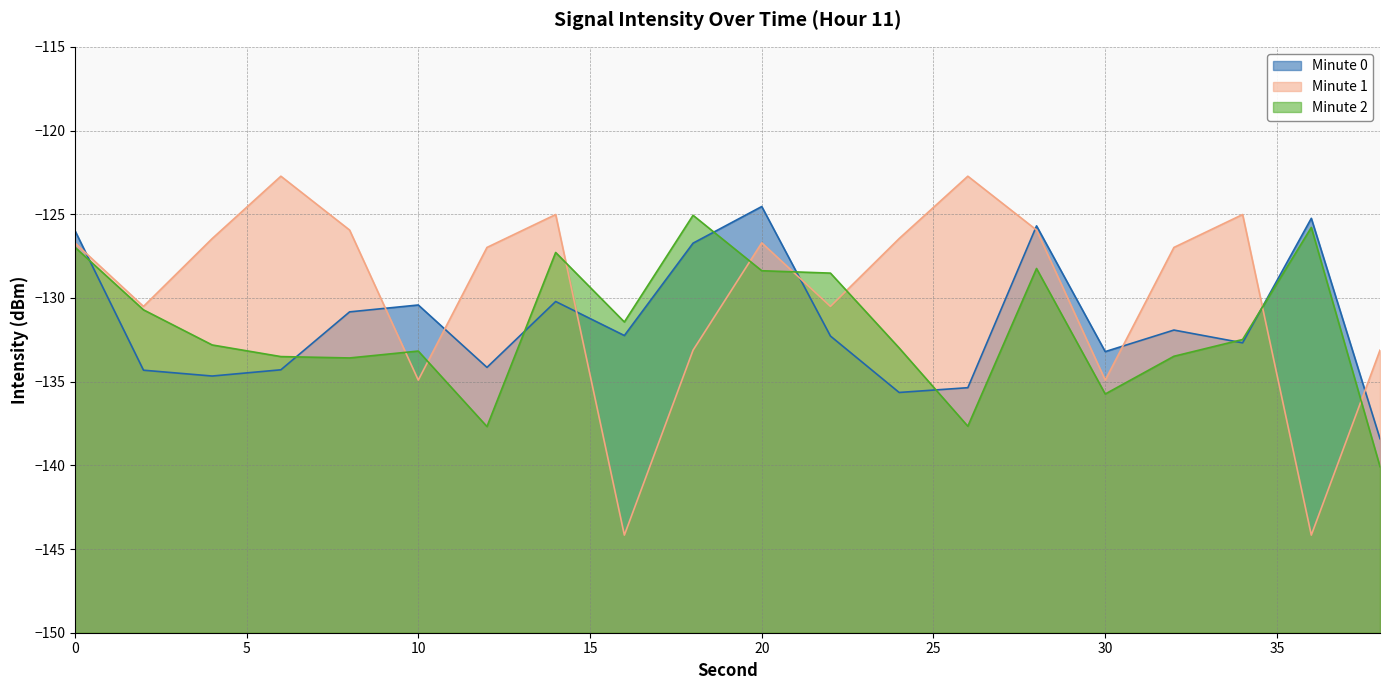

Which category has the lowest value in the Min 0 series?

38